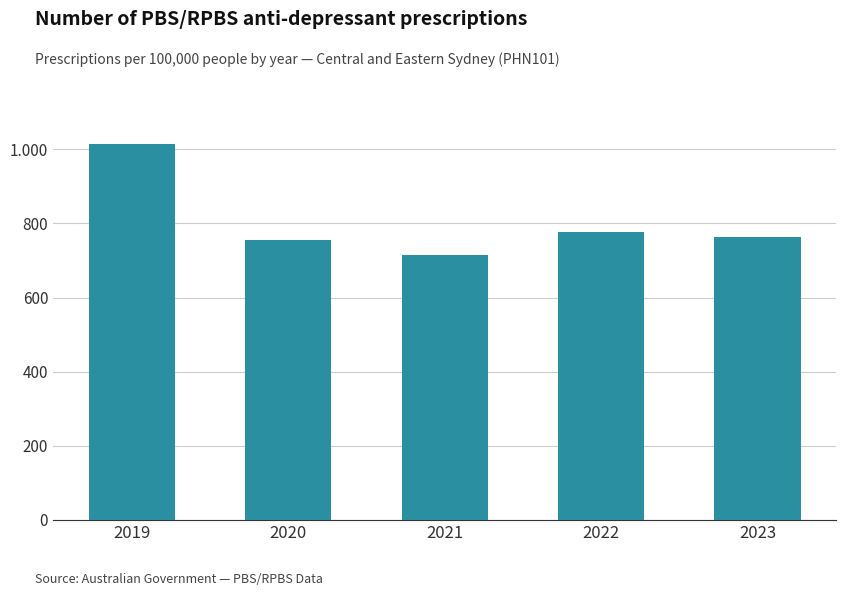

What is the difference between the maximum and minimum values?

298